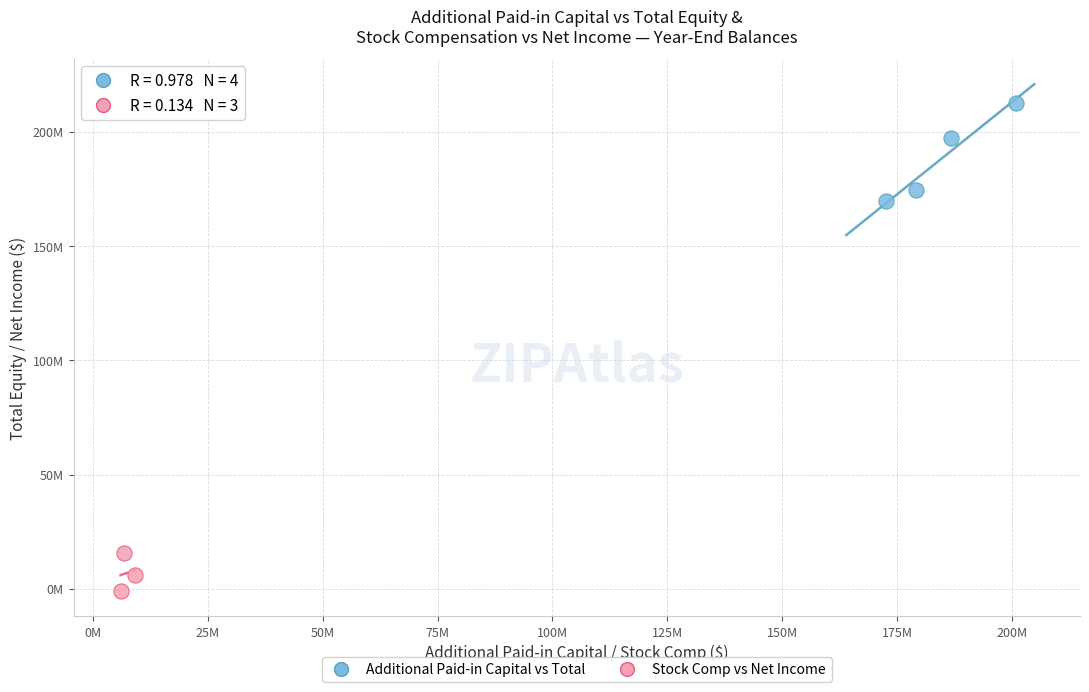

What are all the series names shown in the legend?

Additional Paid-in Capital vs Total, Stock Comp vs Net Income